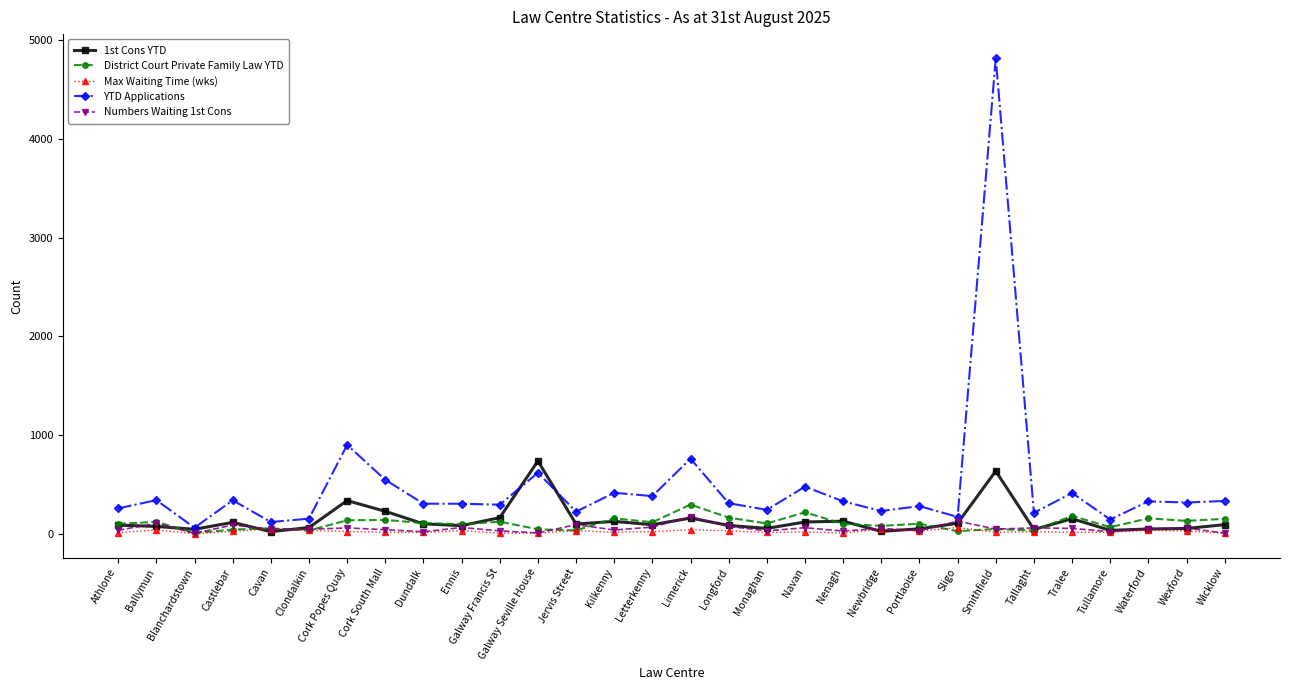

True or false: 1st Cons YTD has more than 2 points higher than both neighbors.

True